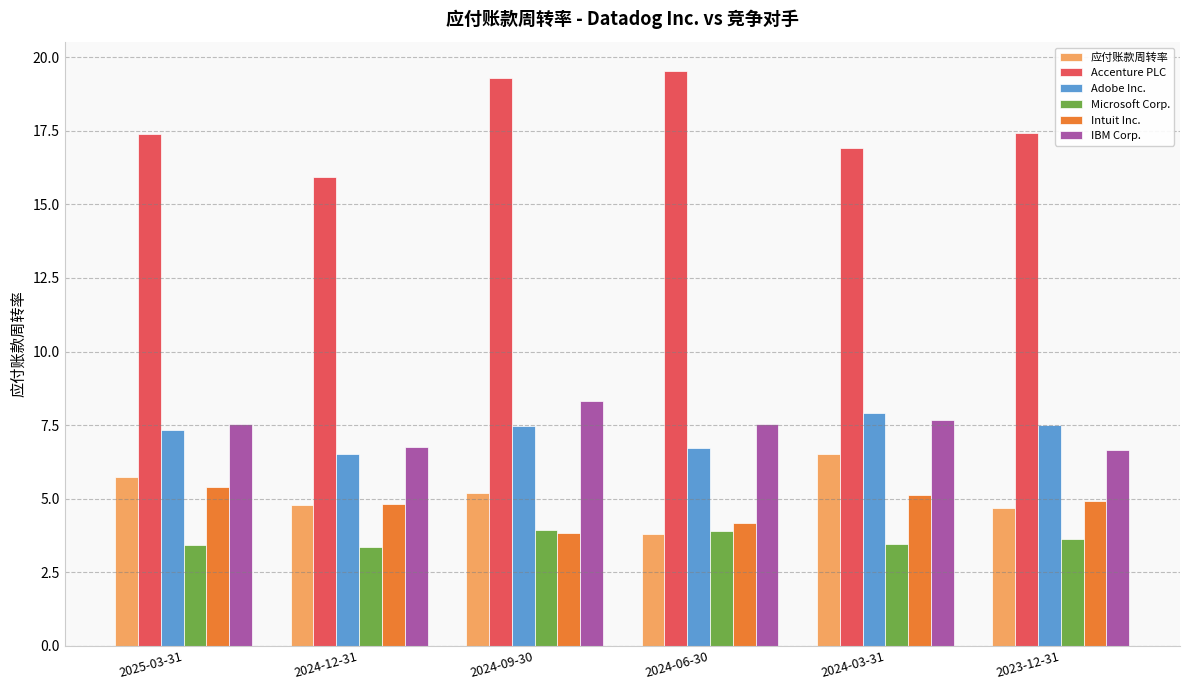

What is the difference between the highest and lowest values at 2024-03-31?

13.5